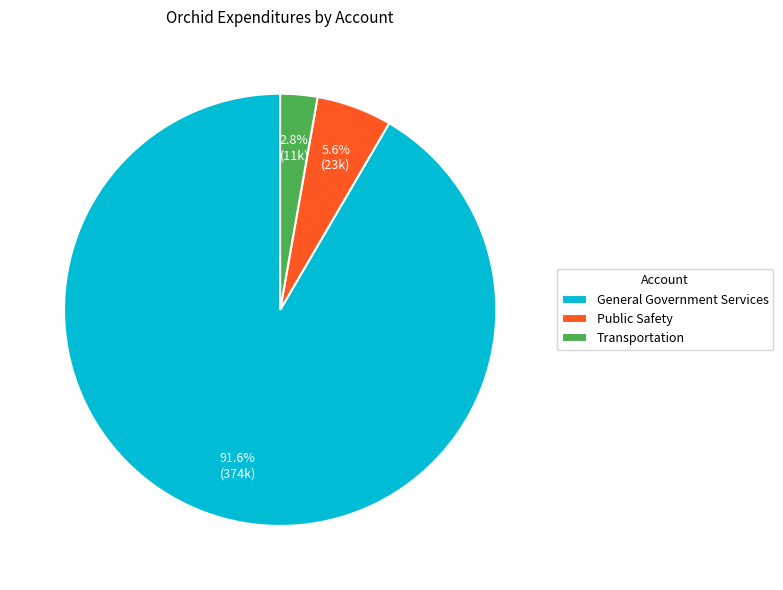

Combined, what portion of the pie is General Government Services and Transportation?

94.4%